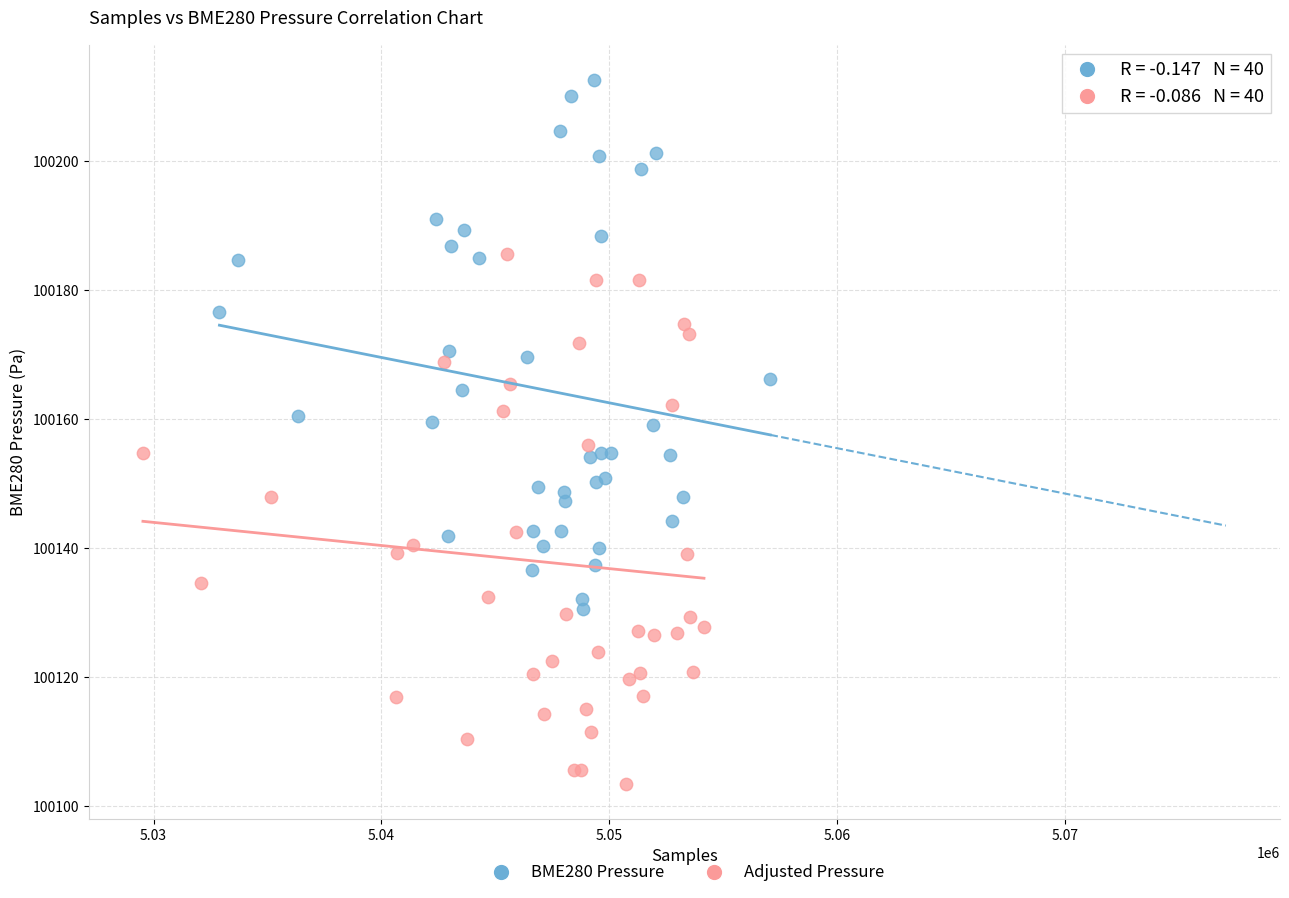

Which series reaches the maximum Y coordinate?

BME280 Pressure